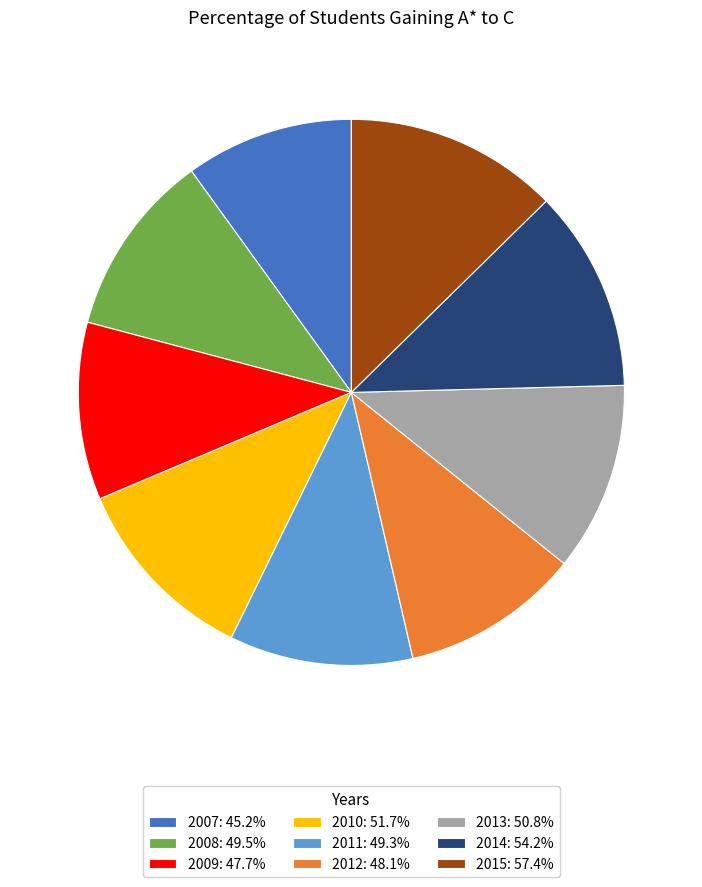

True or false: 2011 accounts for 17% of the total.

False